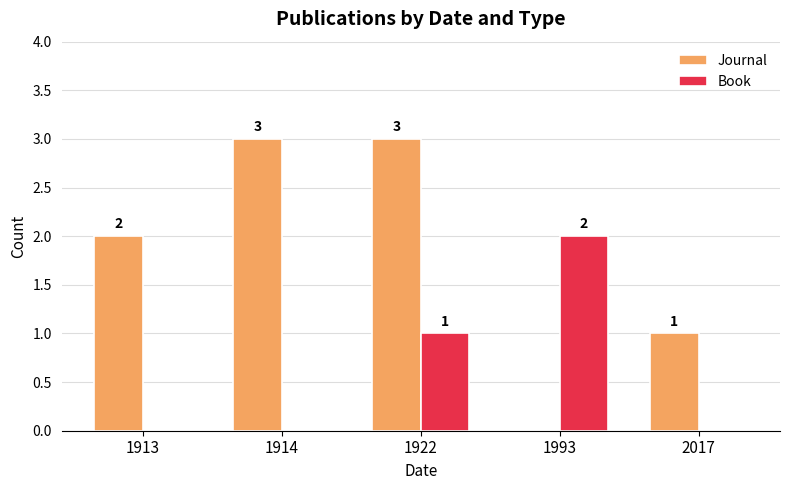

Which series has the largest range (max minus min)?

Journal